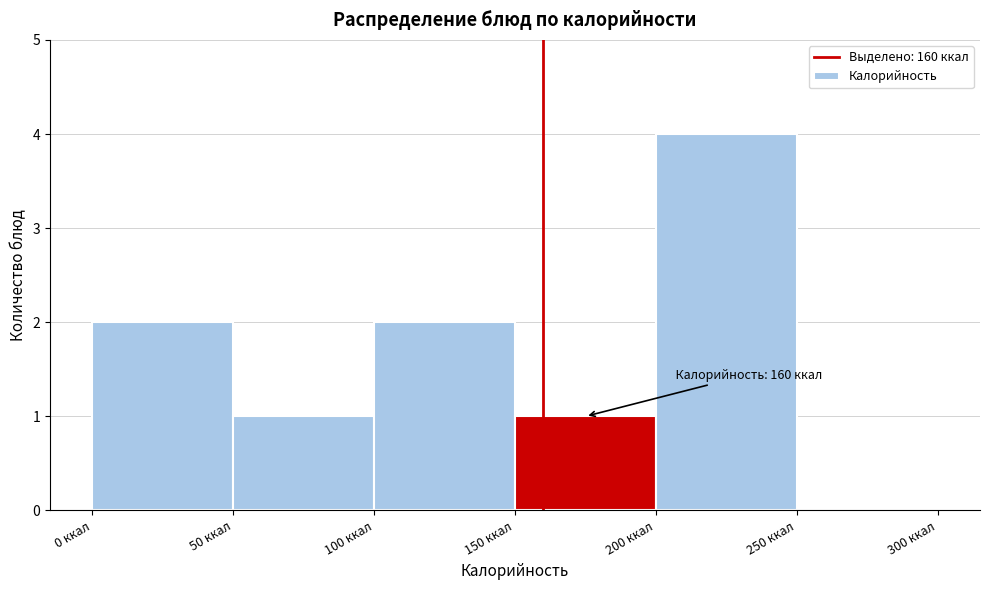

Over which range of the x-axis is the bar tallest?

200 to 250